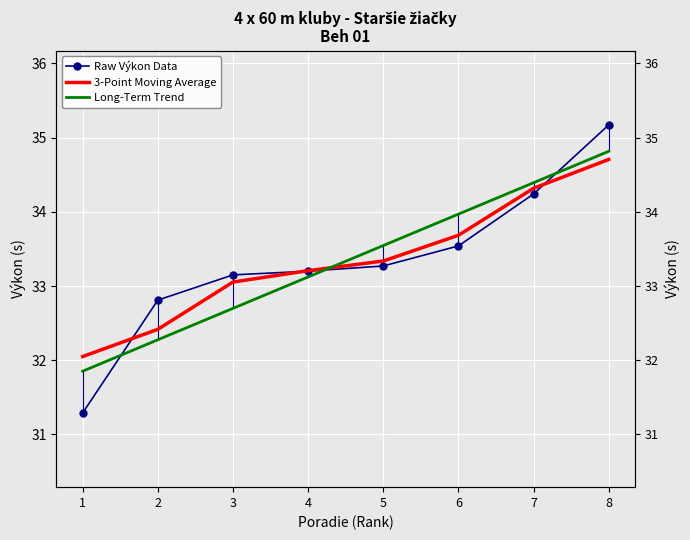

The Raw Výkon Data series shows 8.0 at 8. True or false?

False